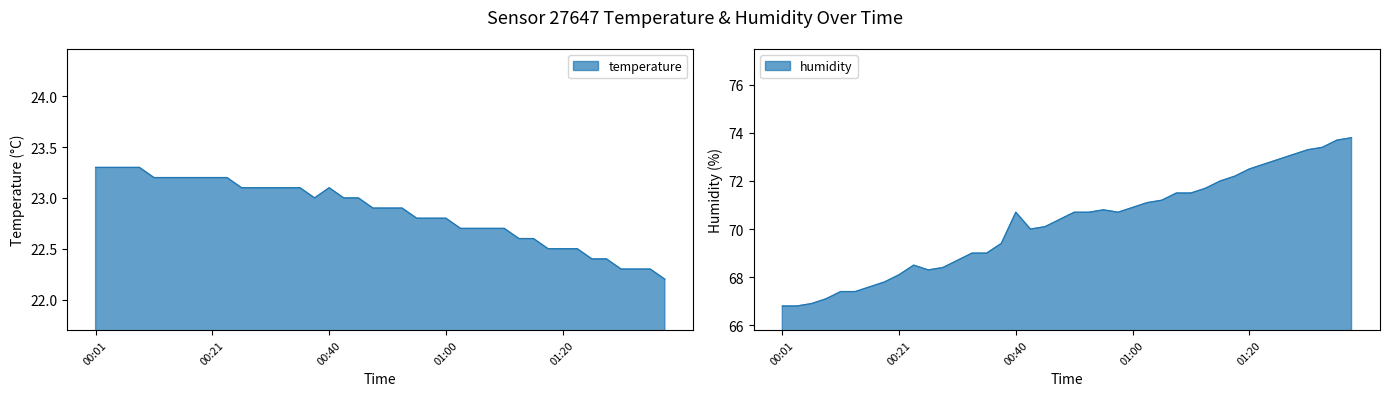

True or false: temperature and humidity intersect in this chart.

False